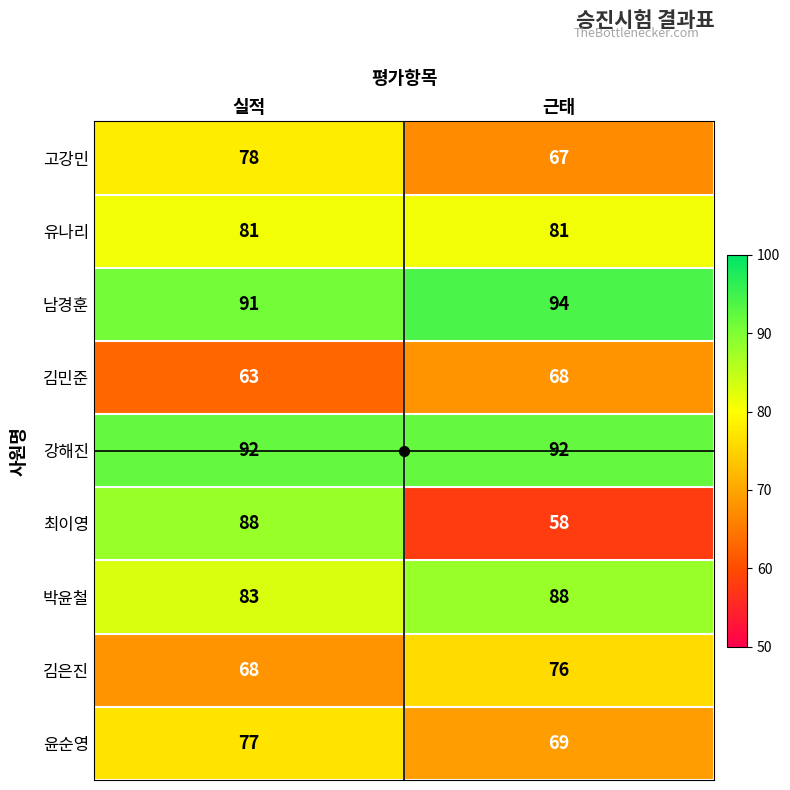

What is the average value of the 김민준 series?

66